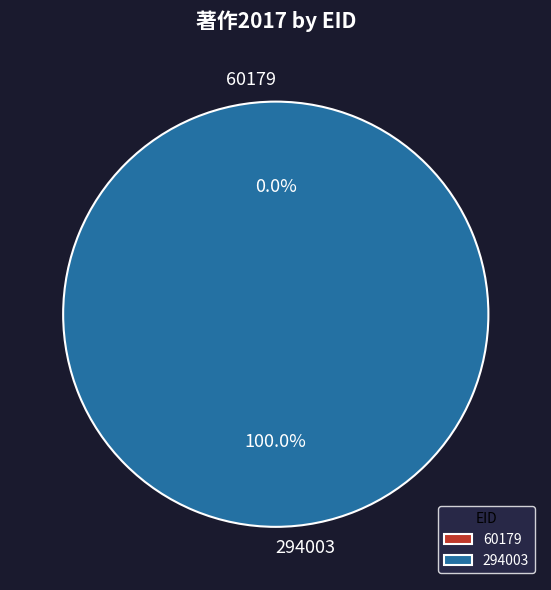

Combined, do 294003 and 60179 account for over 50%?

Yes